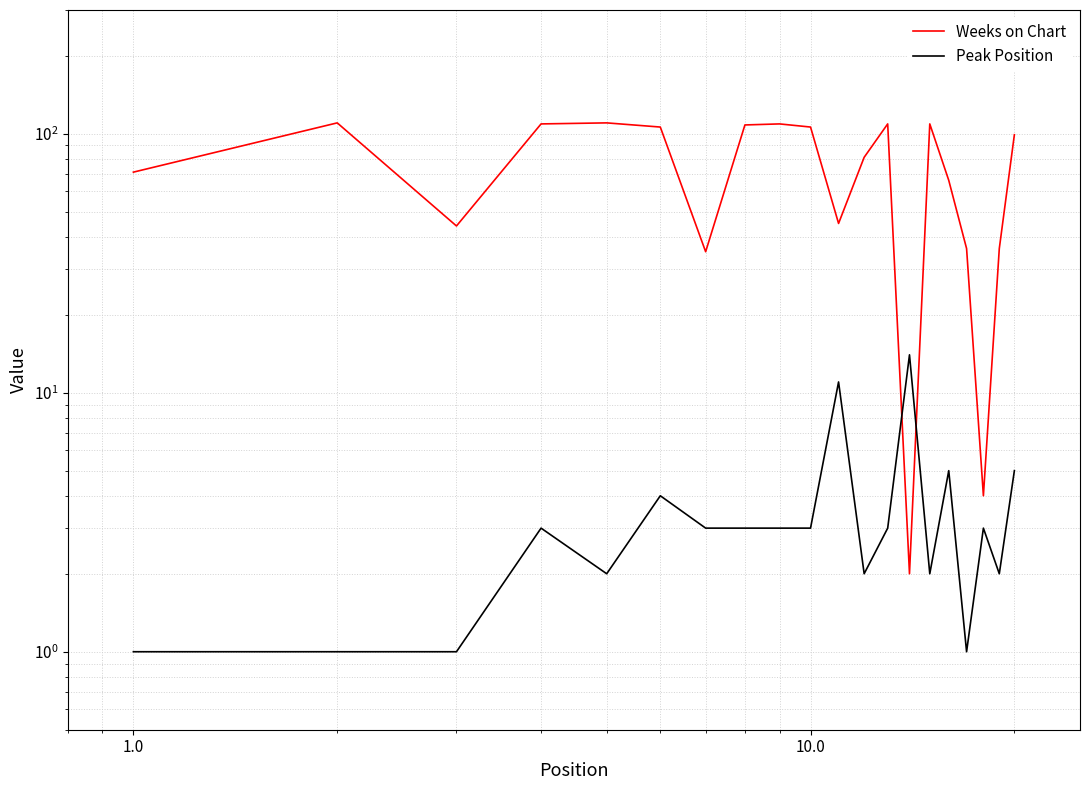

True or false: Weeks on Chart has a value of 109 at 8.

True